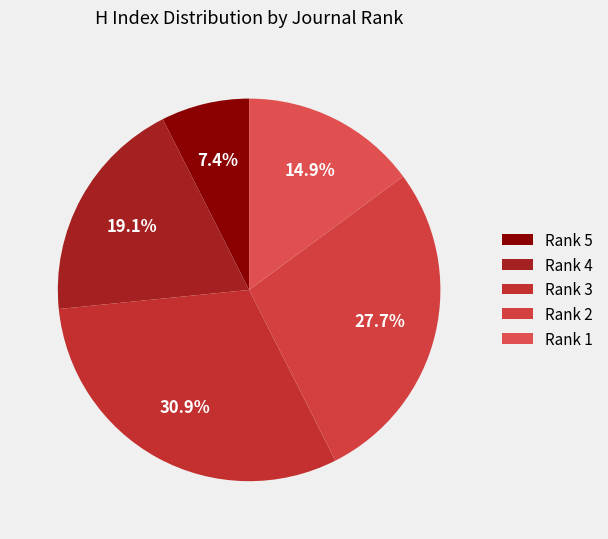

To the nearest percent, what is the difference between the Rank 3 and Rank 5 slice percentages?

23%